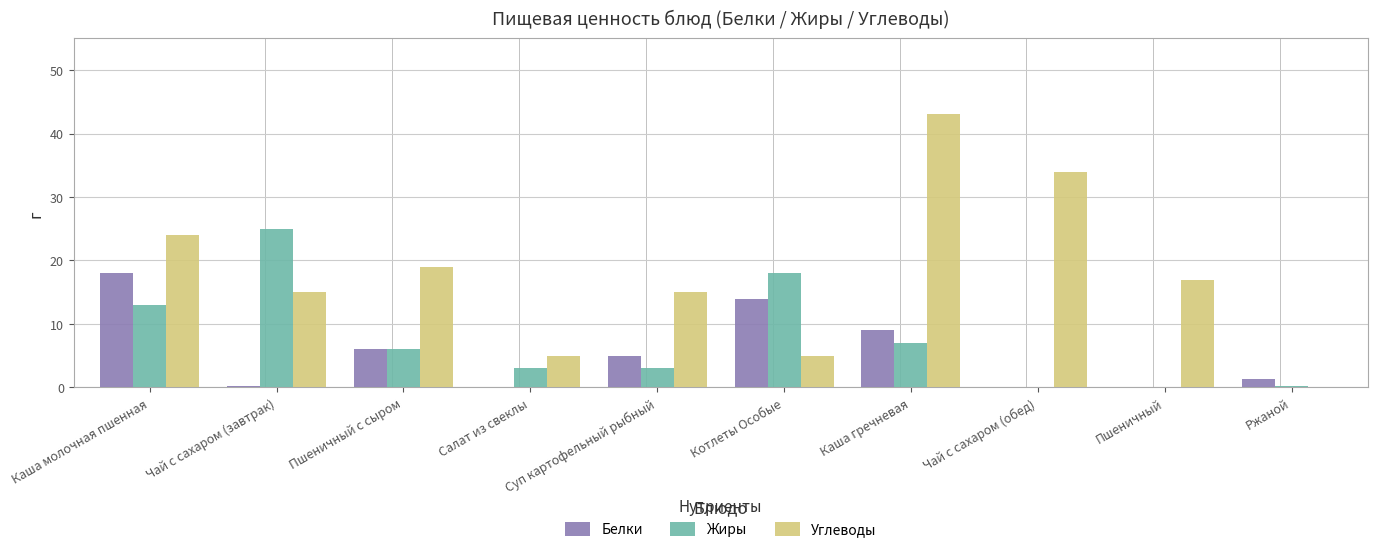

Which series changed the most between Салат из свеклы and Котлеты Особые?

Жиры